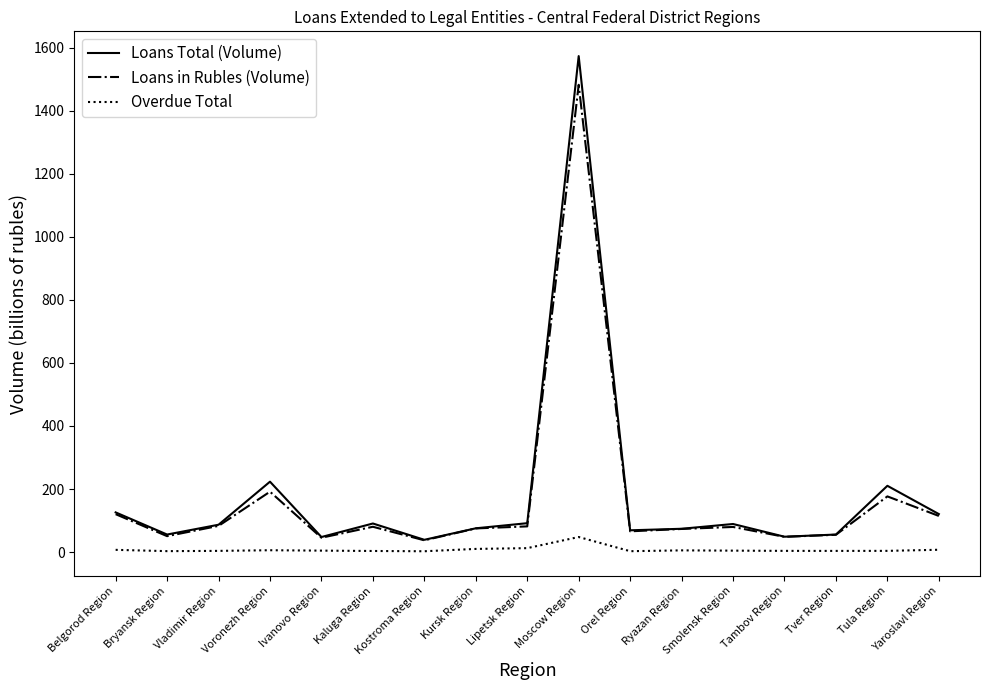

What is the approximate value of Overdue Total at Kostroma Region?

2.6